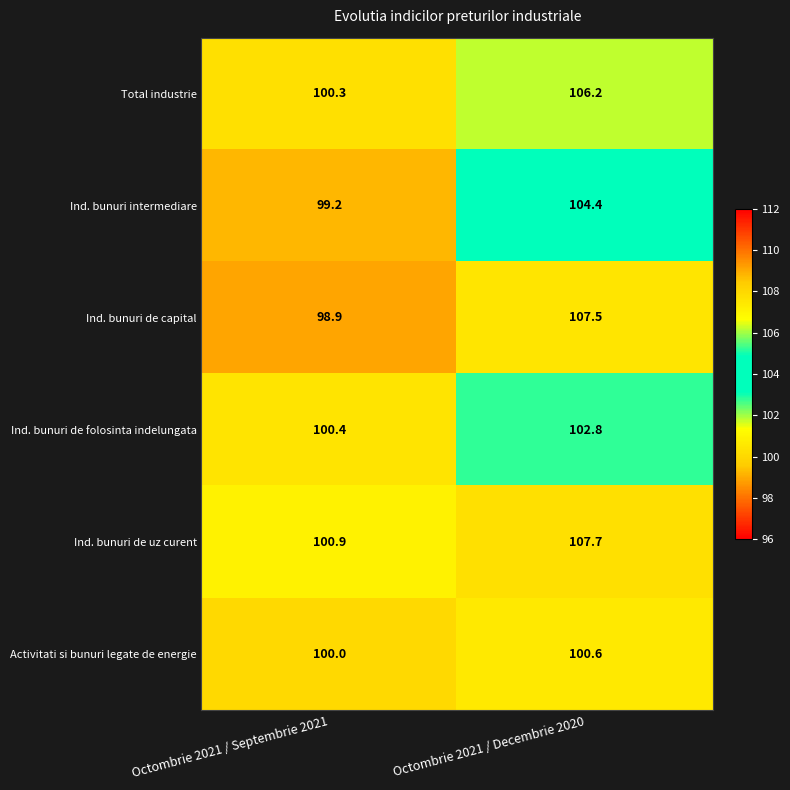

Which series has the largest range (max minus min)?

Ind. bunuri de capital